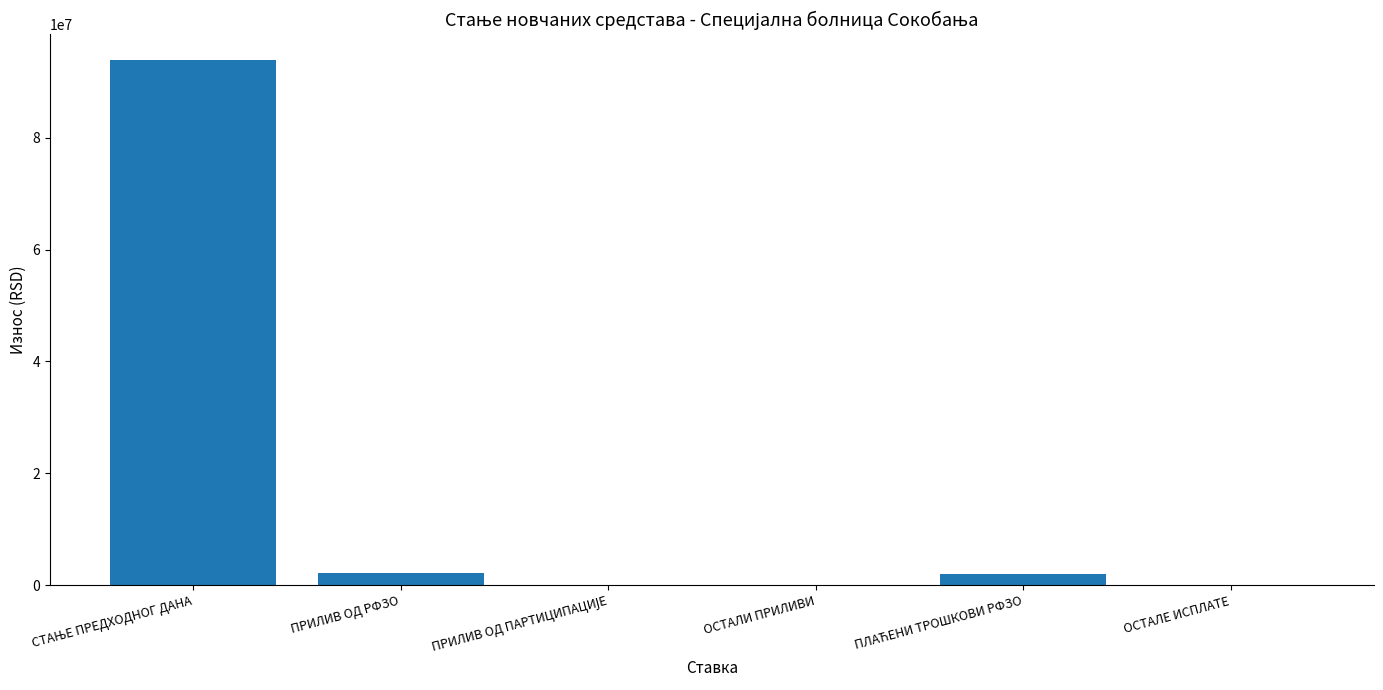

How many values exceed 2072505?

3